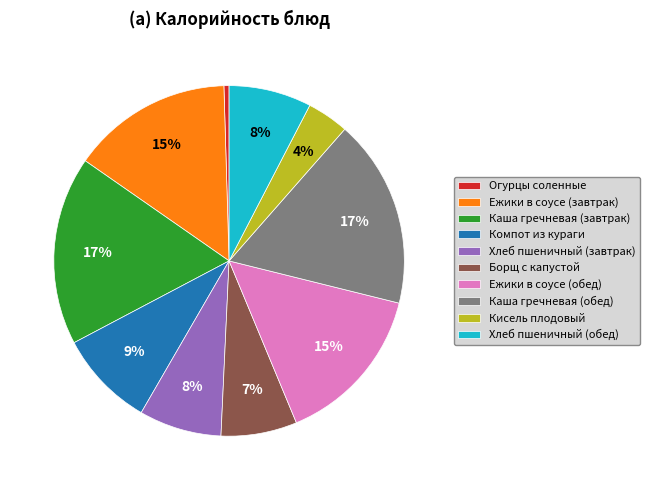

Do Каша гречневая (обед) and Хлеб пшеничный (обед) together represent more than half of the pie?

No